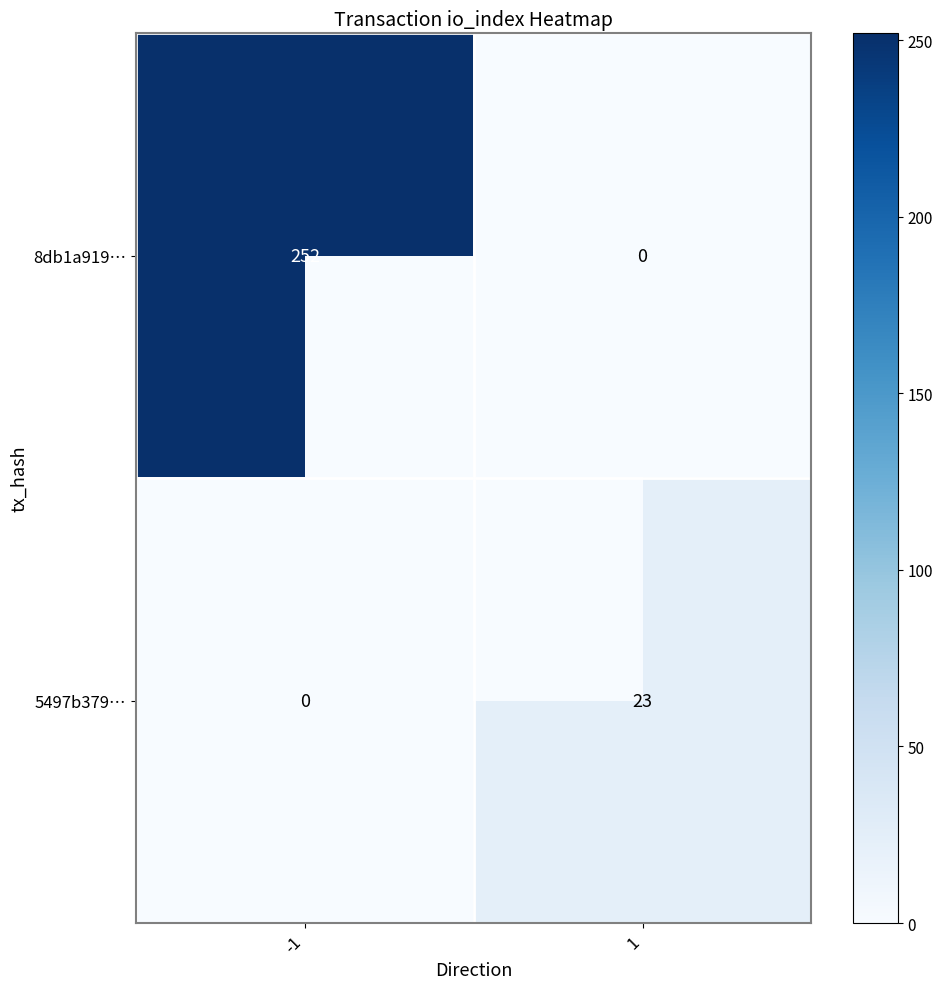

Count the number of categories in the chart.

2